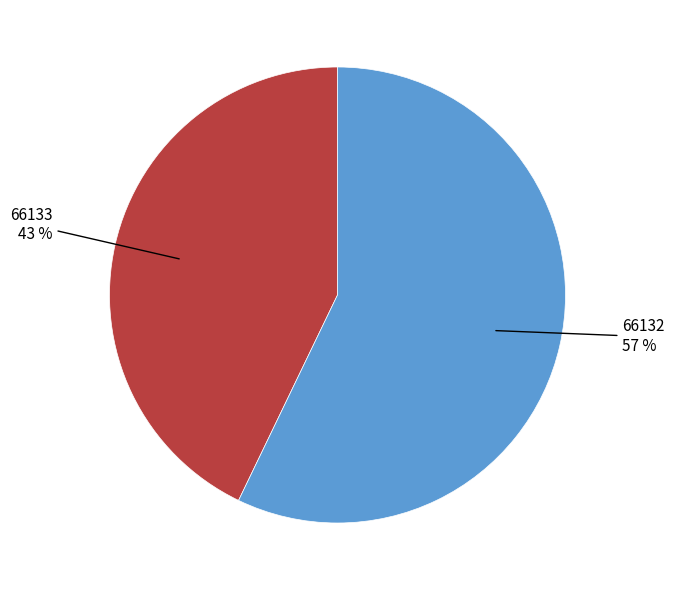

To the nearest percent, what is the difference between the largest and smallest slice percentages?

14%